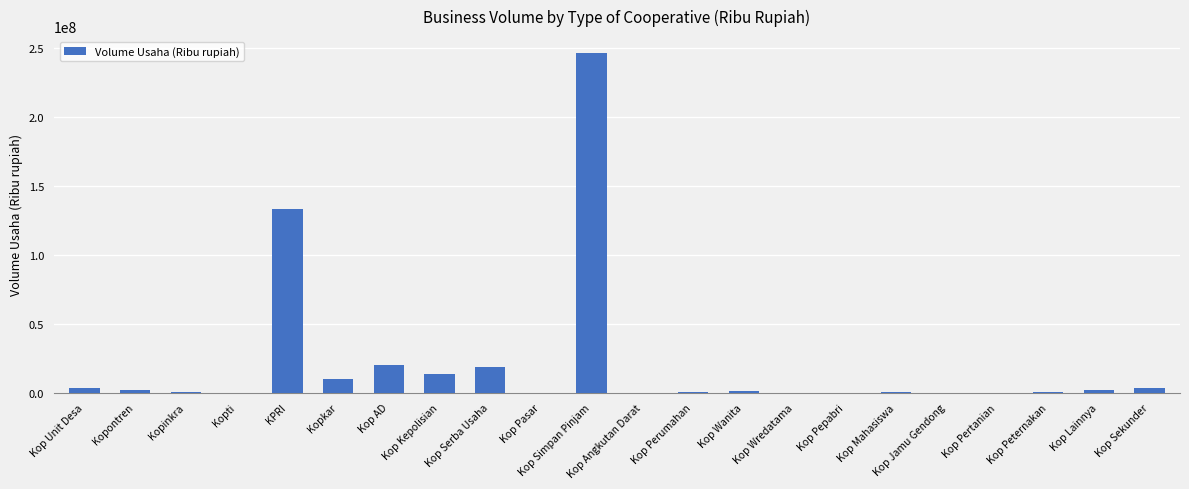

What is the sum of all values?

455433970.1